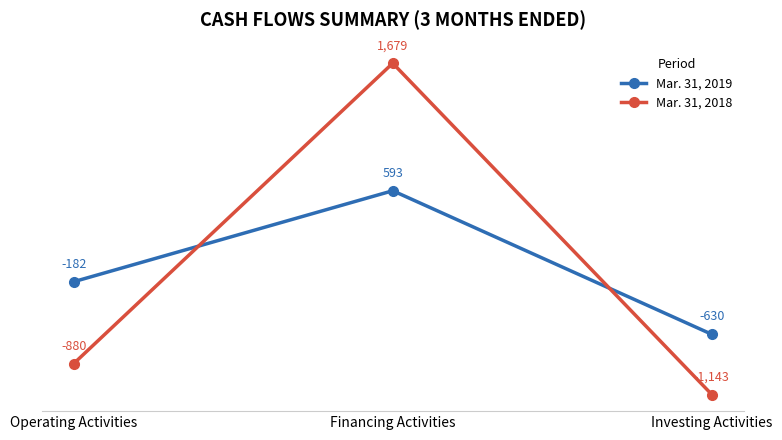

What position from the right is Financing Activities?

2